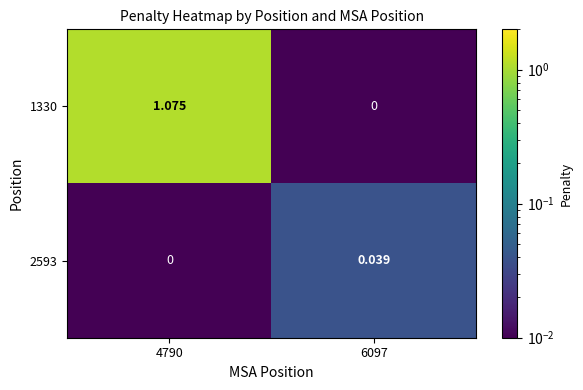

Is the value of 1330 at 4790 greater than the value of 2593 at 6097?

Yes